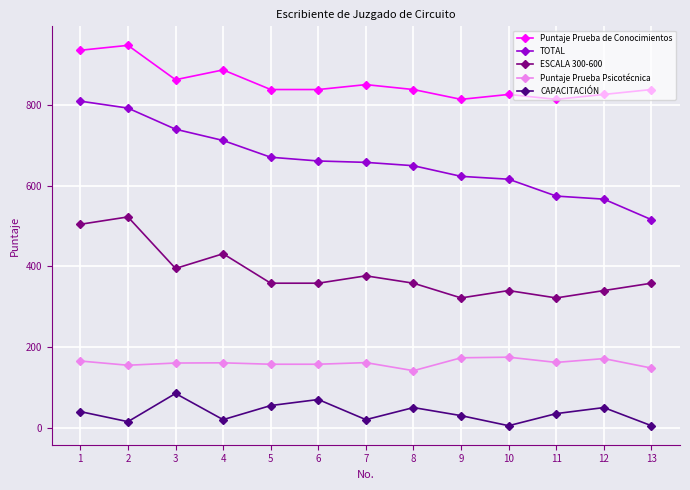

What is the value of the ESCALA 300-600 point at the 1st from the left?

504.7